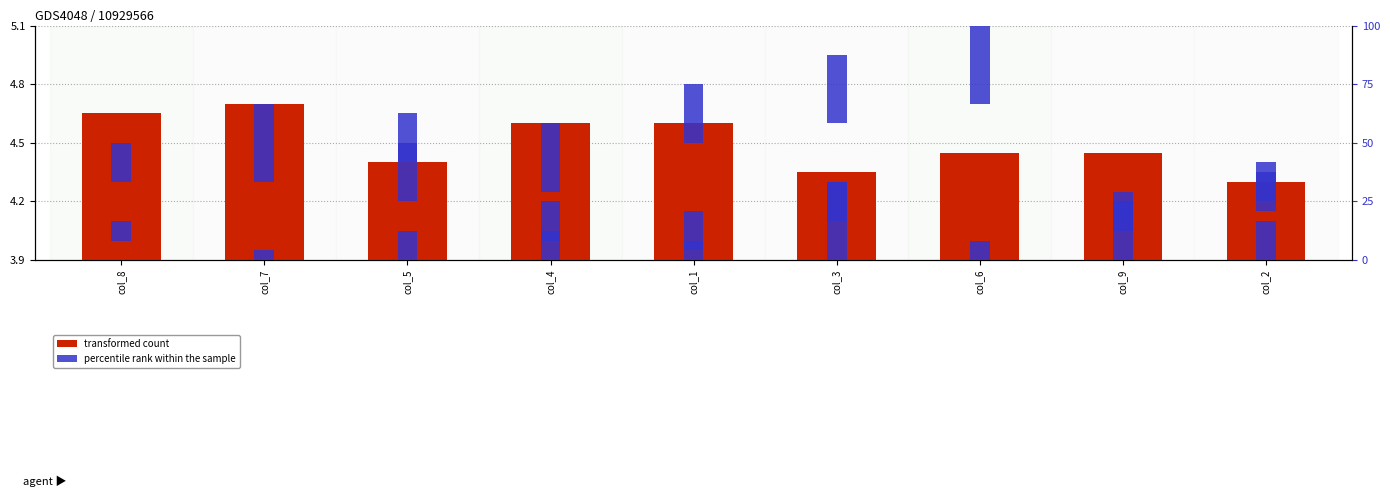

At how many categories does at least one series exceed 14?

5